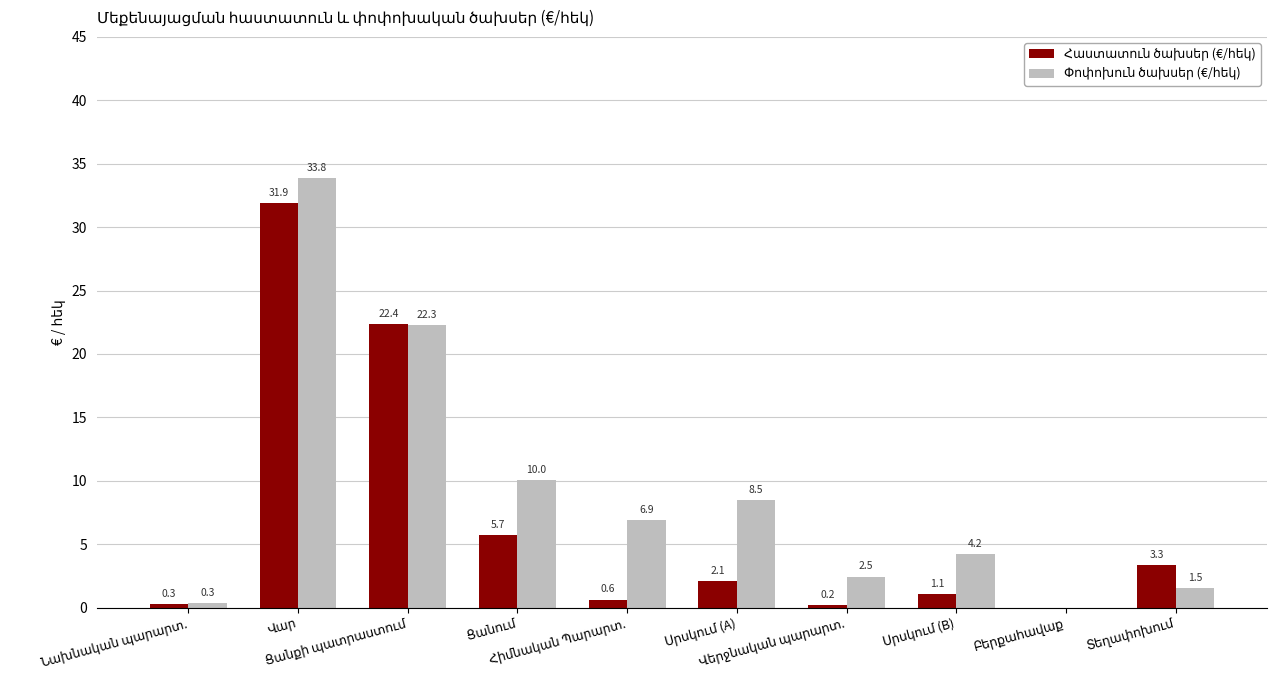

What is the total value across all series at Սրսկում (B)?

5.3